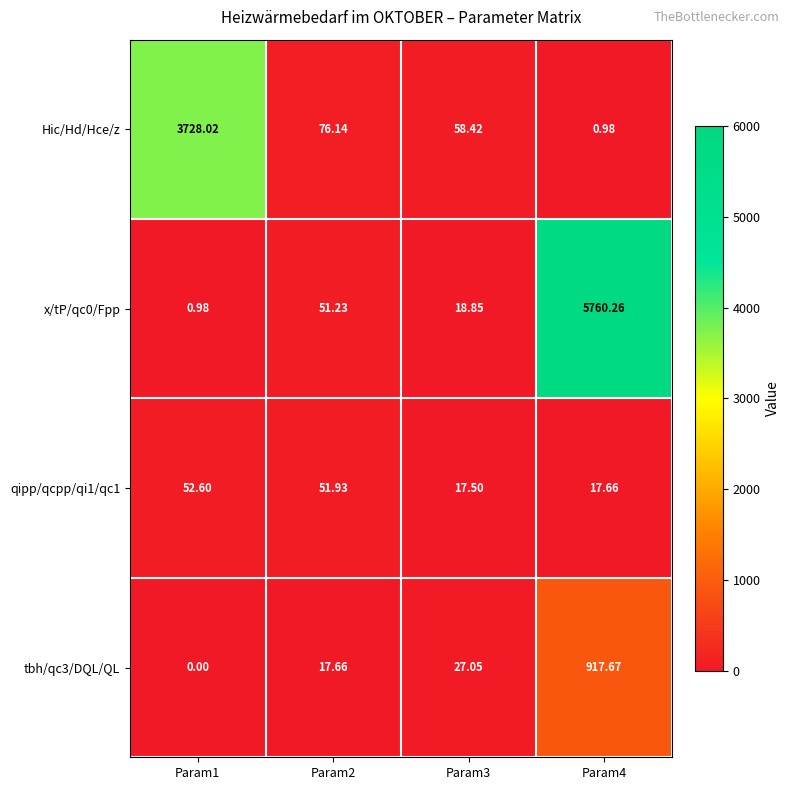

Is the value of qipp/qcpp/qi1/qc1 at Param3 greater than the value of tbh/qc3/DQL/QL at Param2?

No